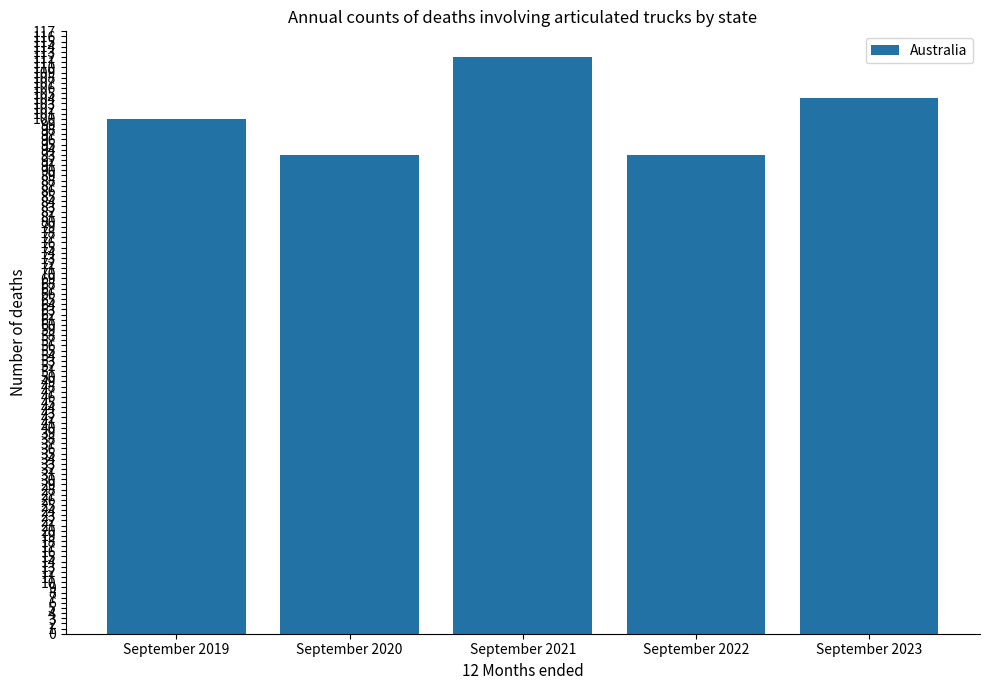

How many distinct data groups are displayed?

1